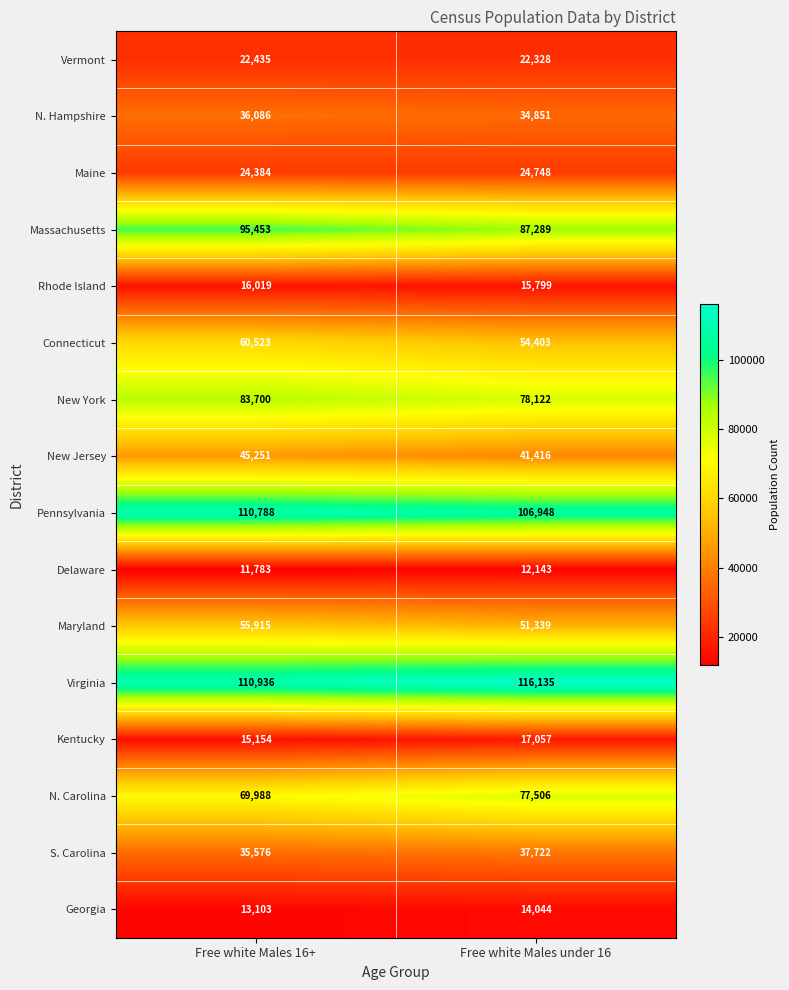

What is the difference between the maximum and minimum values in the Vermont series?

107